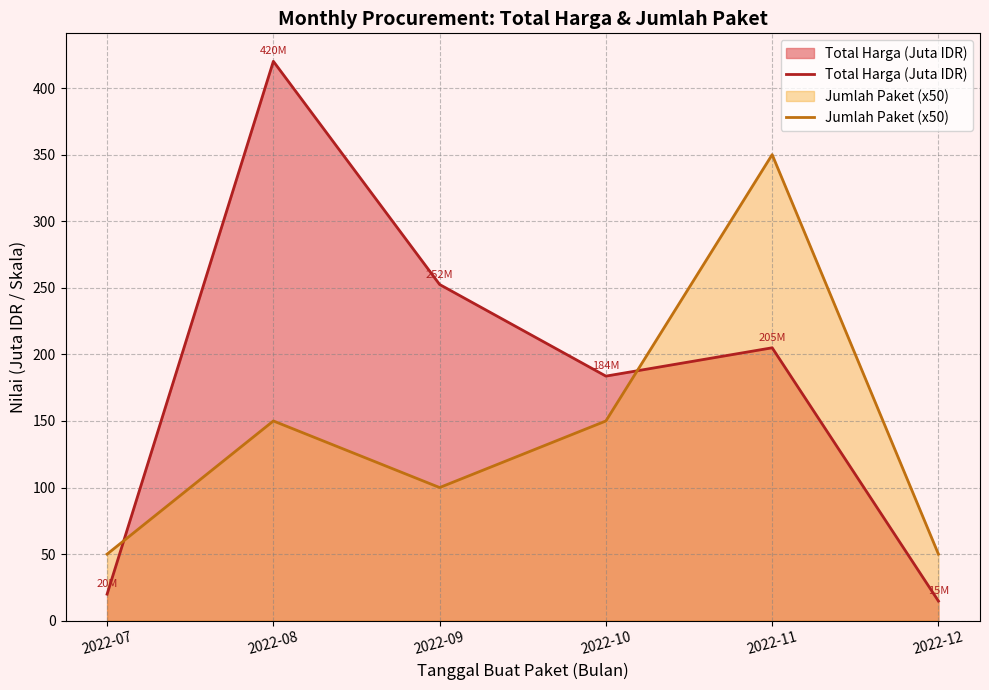

What is the maximum value shown in the chart?

420.1